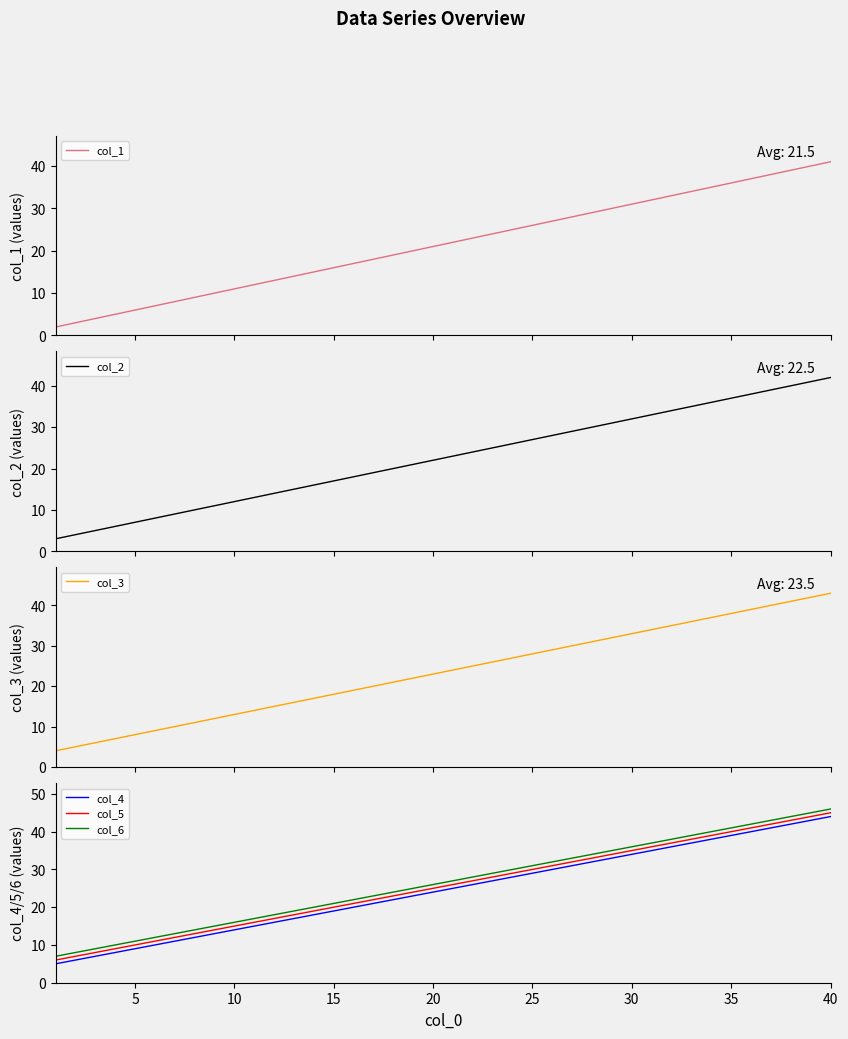

True or false: col_6 has more than 1 interior local peaks.

False